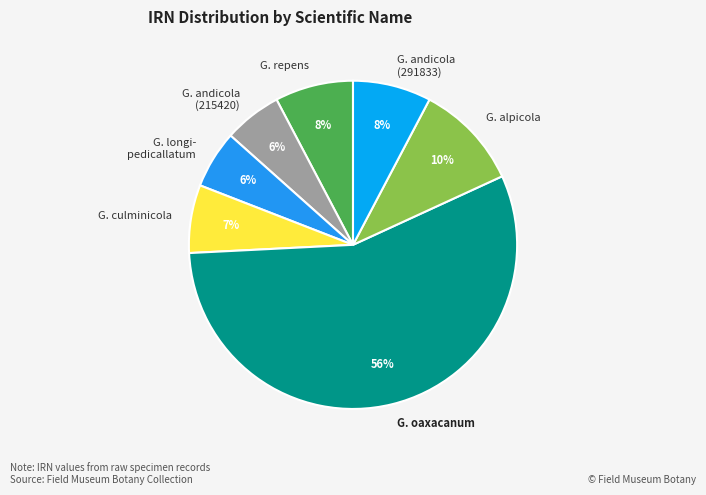

To the nearest percent, what is the difference between the G. andicola (291833) and G. longi- pedicallatum slice percentages?

2%